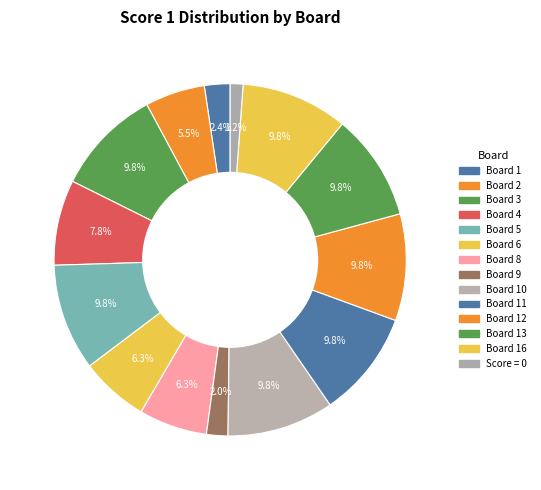

To the nearest percent, what portion does Board 2 represent?

6%